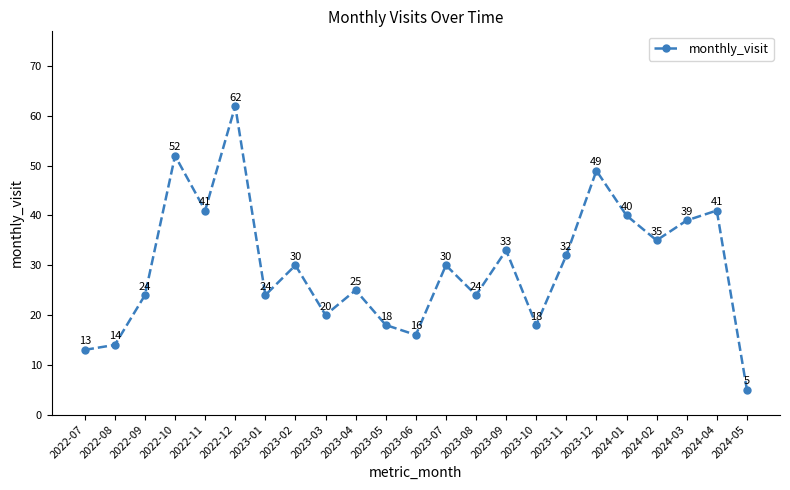

What position from the left is 2022-09?

3